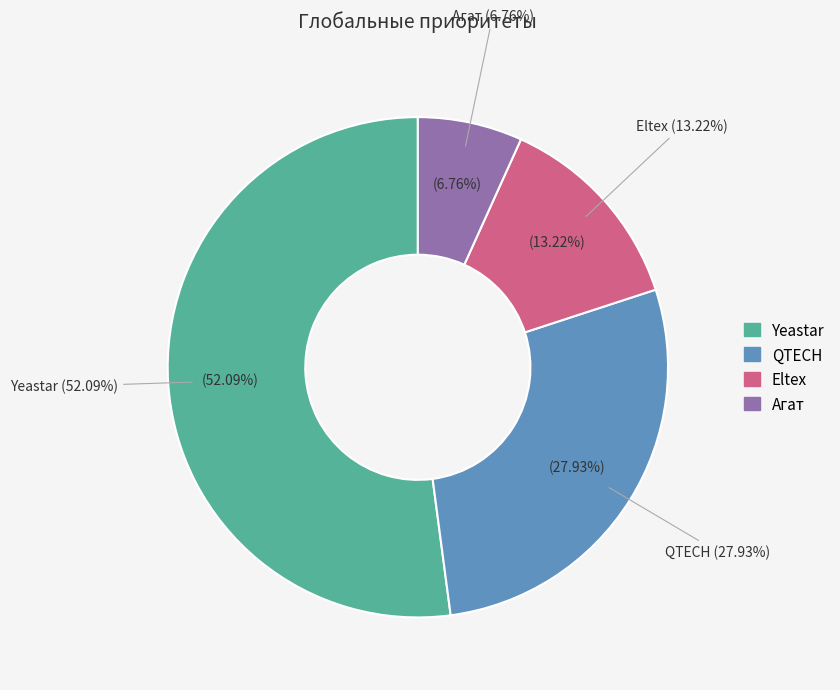

Which category accounts for the majority?

Yeastar